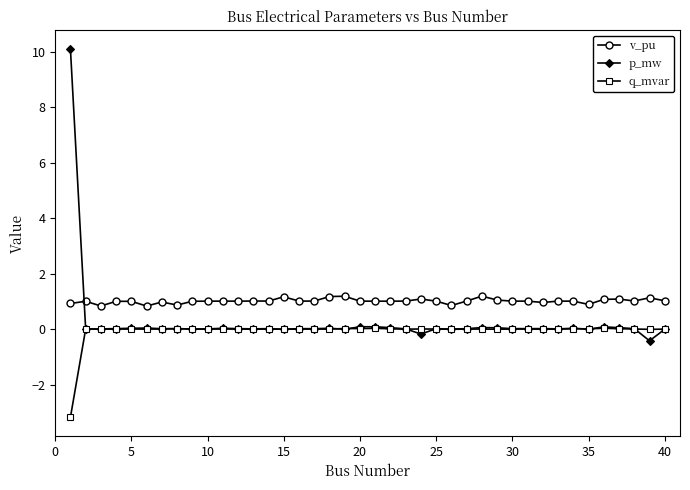

What is the sum of all v_pu values?

40.7